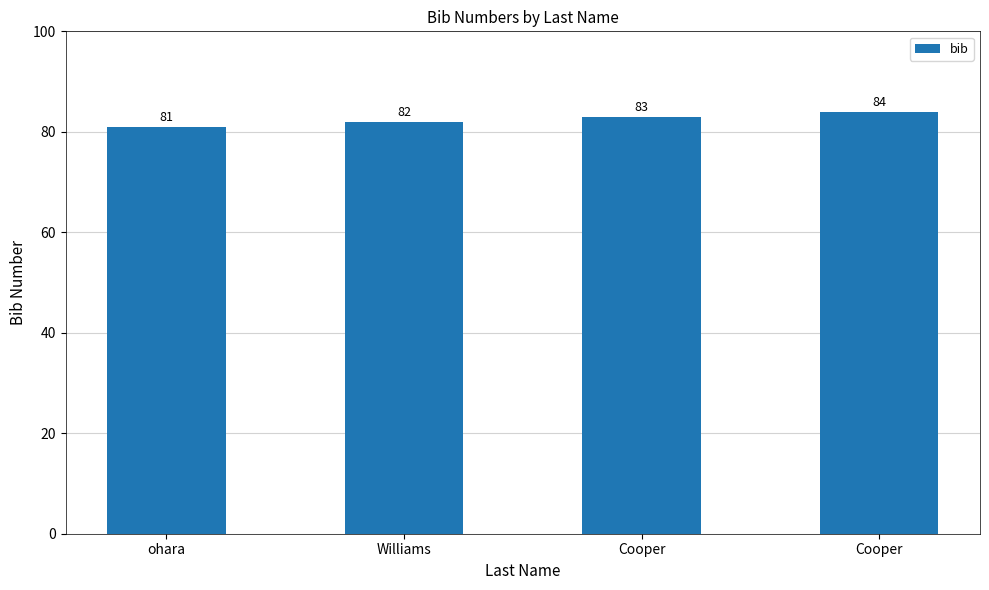

How many bars are there in total?

4